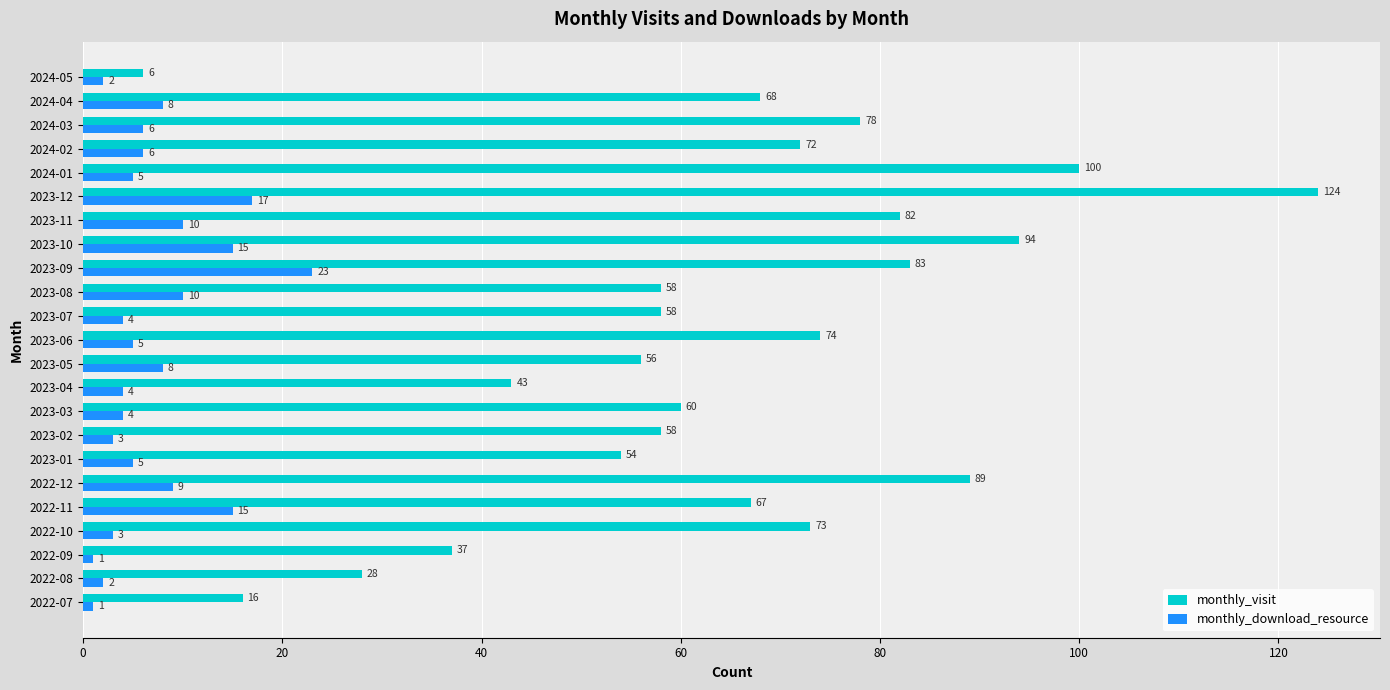

What is the difference between the highest and lowest values at 2022-12?

80